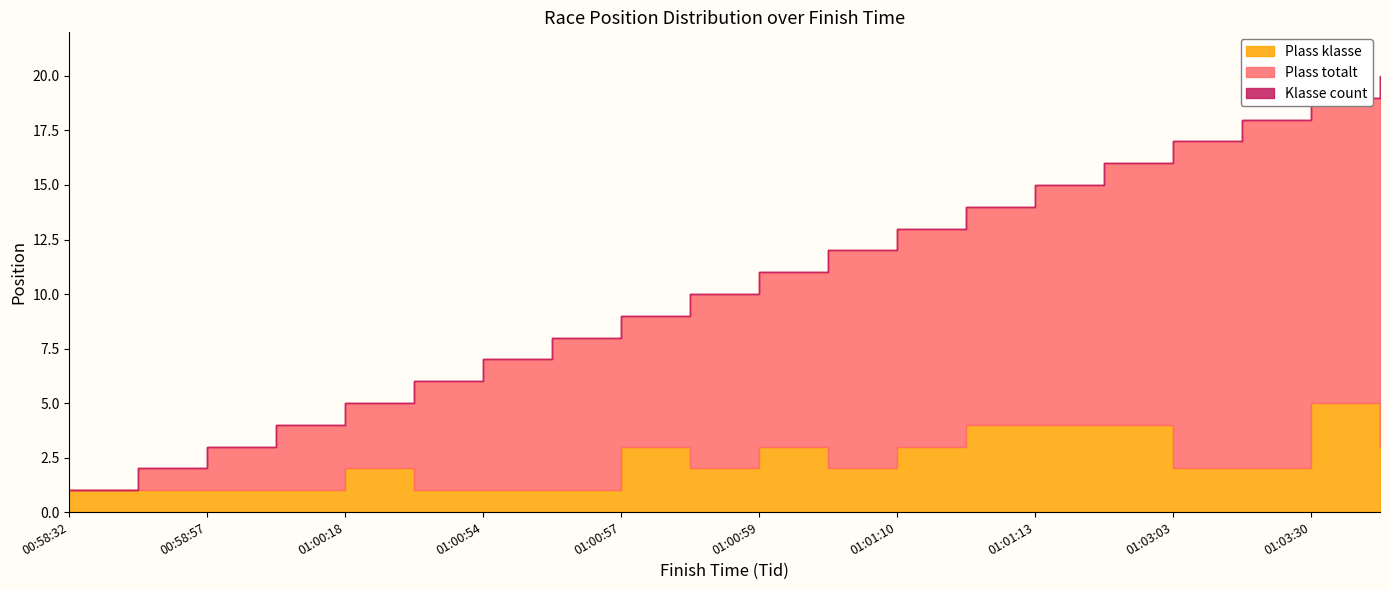

Rank the series at 01:01:10 from lowest to highest value.

Plass klasse, Plass totalt, Klasse count